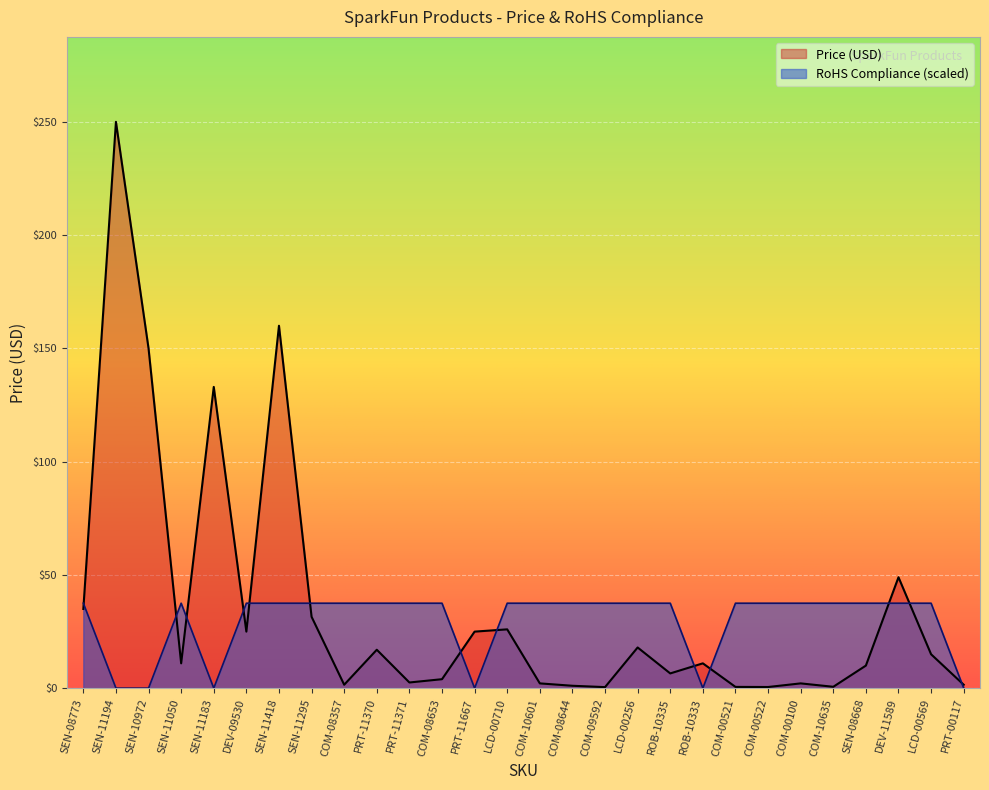

True or false: RoHS Compliance has more than 1 interior local peaks.

False